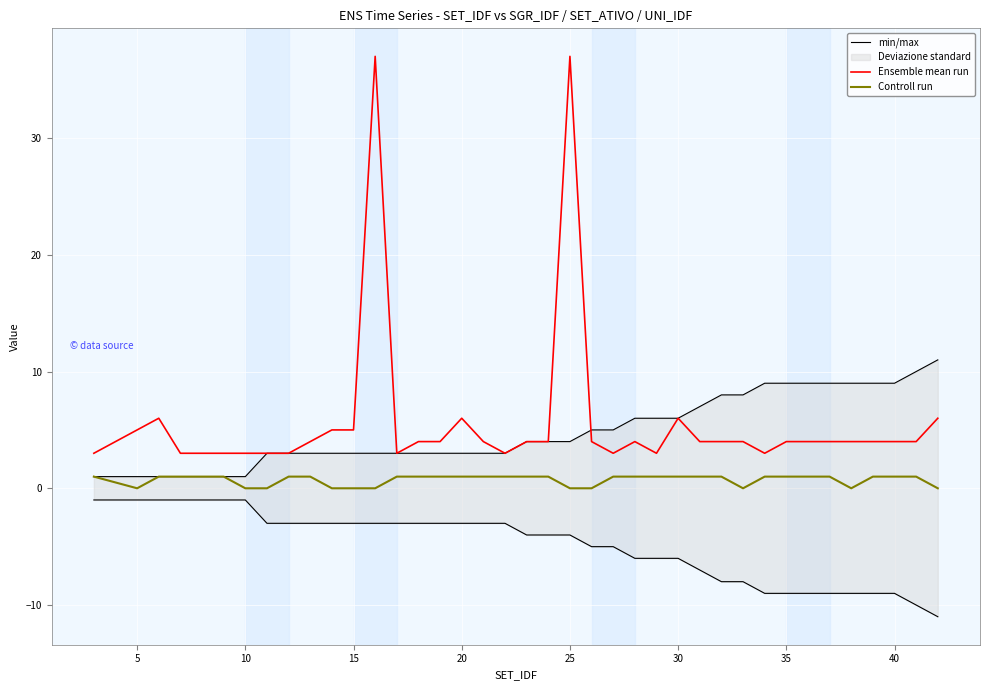

True or false: Ensemble mean run and Controll run cross at least once.

False